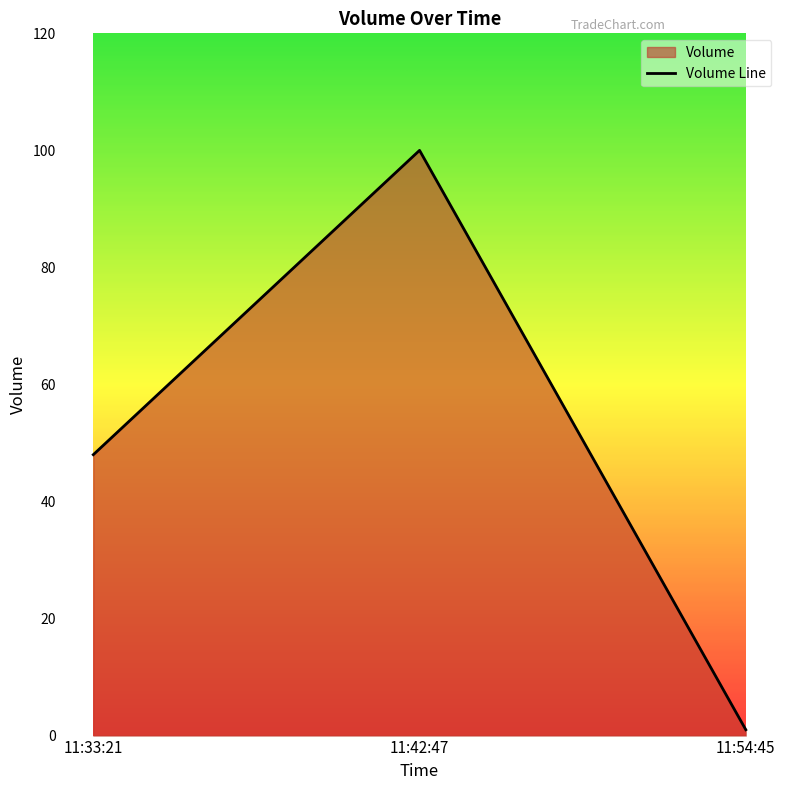

Reading right to left, transcribe all the data shown in this chart.

1	100	48